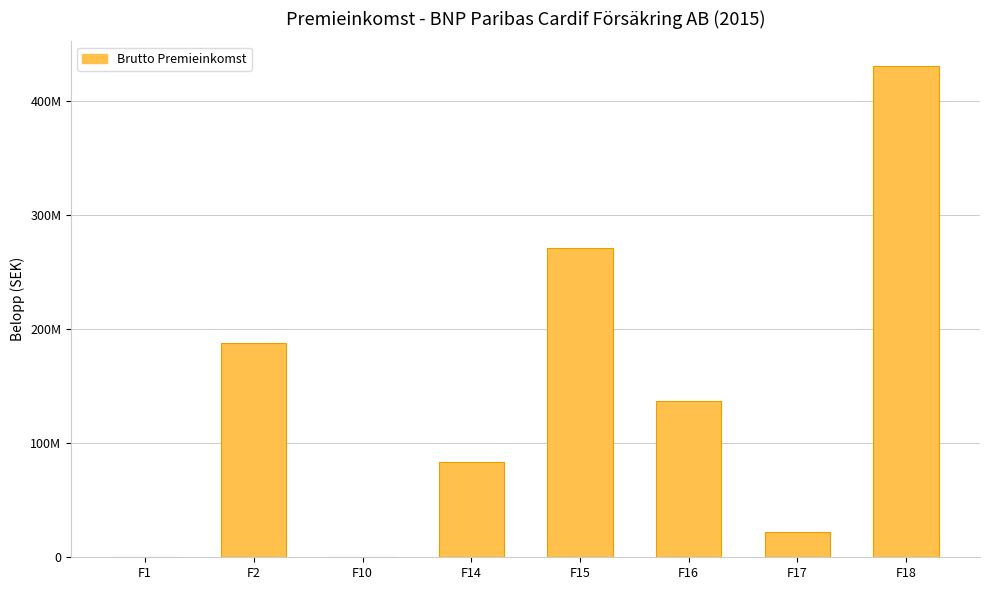

Which label corresponds to the smallest value in the chart?

F1